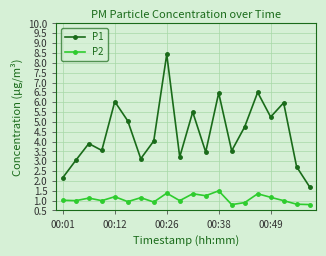

At how many categories does at least one series exceed 1?

20